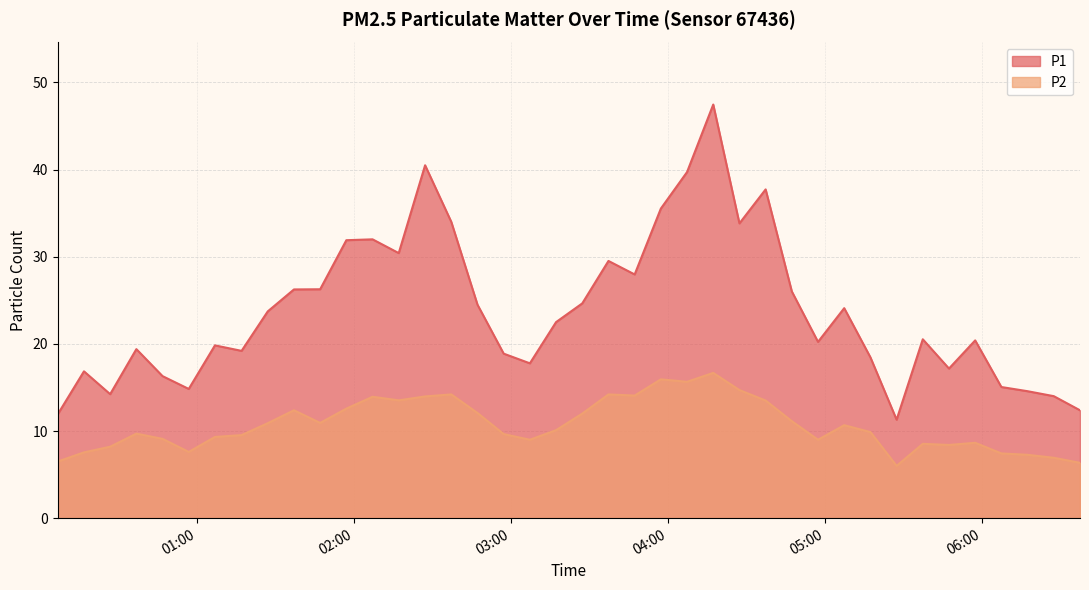

What is the difference between the maximum and second lowest values in the P1 series?

35.5